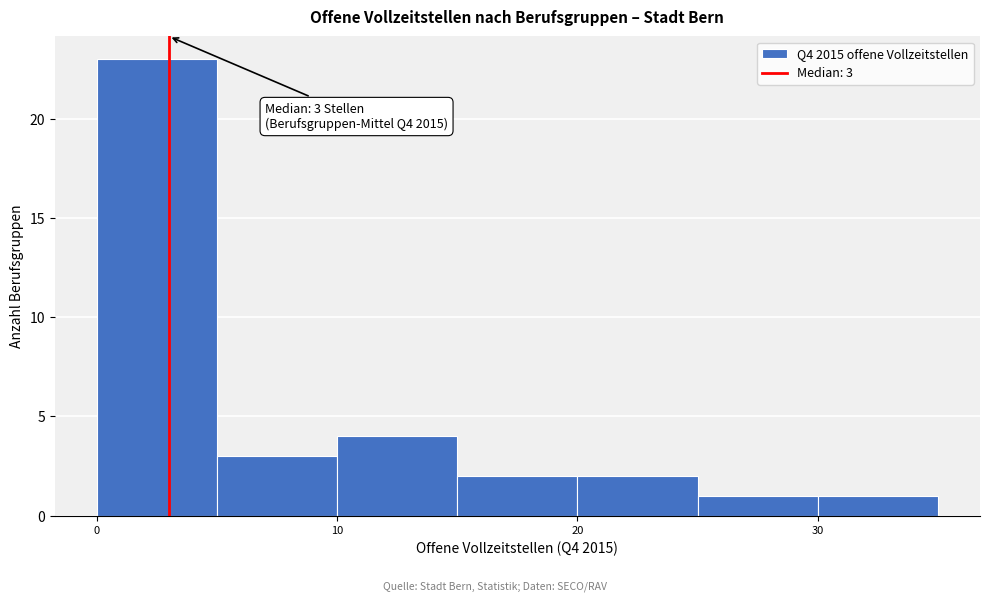

Over which range of the x-axis is the bar tallest?

0 to 5